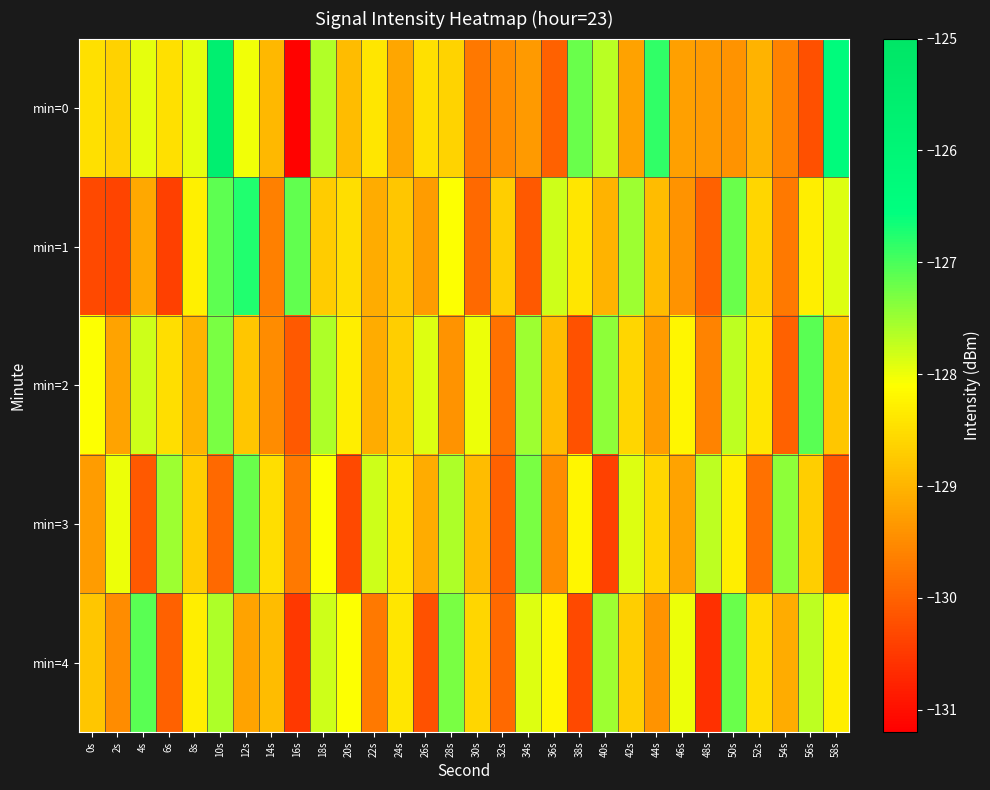

Which series has the widest spread of values?

min=0